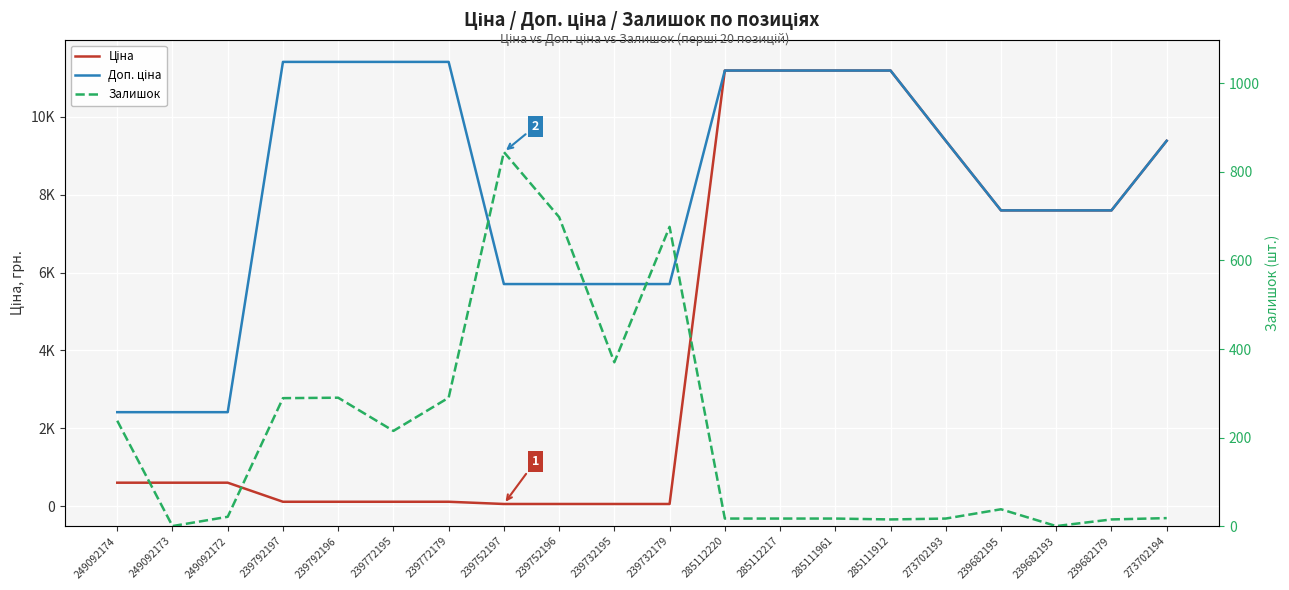

Reading right to left, list all the values displayed in this chart.

Ціна: 273702194=9384.0	239682179=7596.5	239682193=7596.5	239682195=7596.5	273702193=9384.0	285111912=11188.2	285111961=11188.2	285112217=11188.2	285112220=11188.2	239732179=57.0	239732195=57.0	239752196=57.0	239752197=57.0	239772179=114.1	239772195=114.1	239792196=114.1	239792197=114.1	249092172=603.7	249092173=603.7	249092174=603.7
Доп. ціна: 273702194=9384.0	239682179=7596.5	239682193=7596.5	239682195=7596.5	273702193=9384.0	285111912=11188.2	285111961=11188.2	285112217=11188.2	285112220=11188.2	239732179=5705.0	239732195=5705.0	239752196=5705.0	239752197=5705.0	239772179=11410.0	239772195=11410.0	239792196=11410.0	239792197=11410.0	249092172=2414.8	249092173=2414.8	249092174=2414.8
Залишок: 273702194=18.0	239682179=15.0	239682193=0.0	239682195=38.0	273702193=17.0	285111912=15.0	285111961=17.0	285112217=17.0	285112220=17.0	239732179=676.0	239732195=370.0	239752196=698.0	239752197=845.0	239772179=290.0	239772195=215.0	239792196=290.0	239792197=289.0	249092172=21.0	249092173=0.0	249092174=238.0